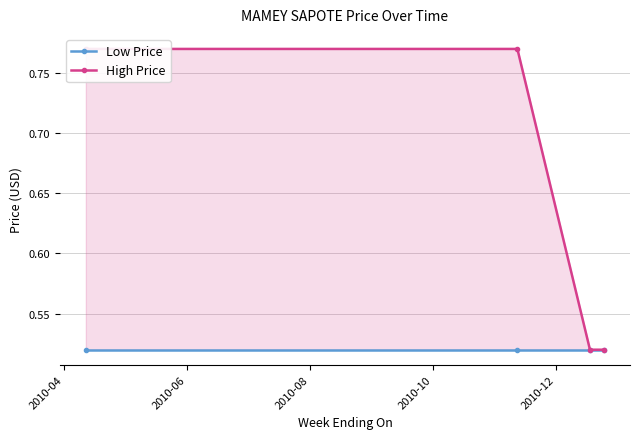

At which category is the sum across all series the highest?

2010-04